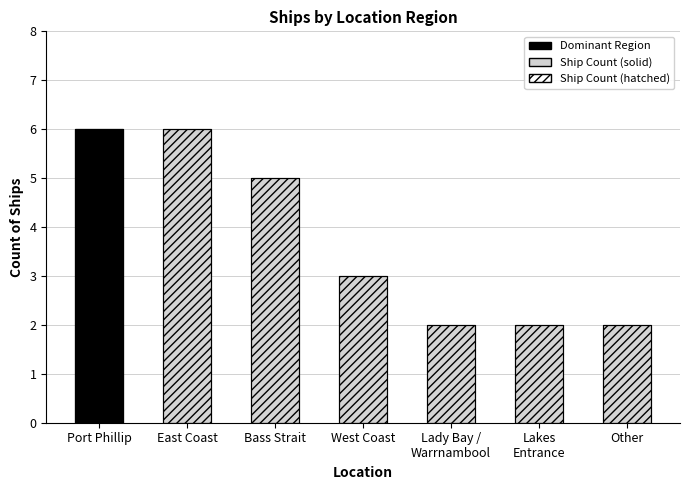

Rank the categories by Ship Count (hatched) value from lowest to highest.

Lady Bay /
Warrnambool, Lakes
Entrance, Other, West Coast, Bass Strait, Port Phillip, East Coast